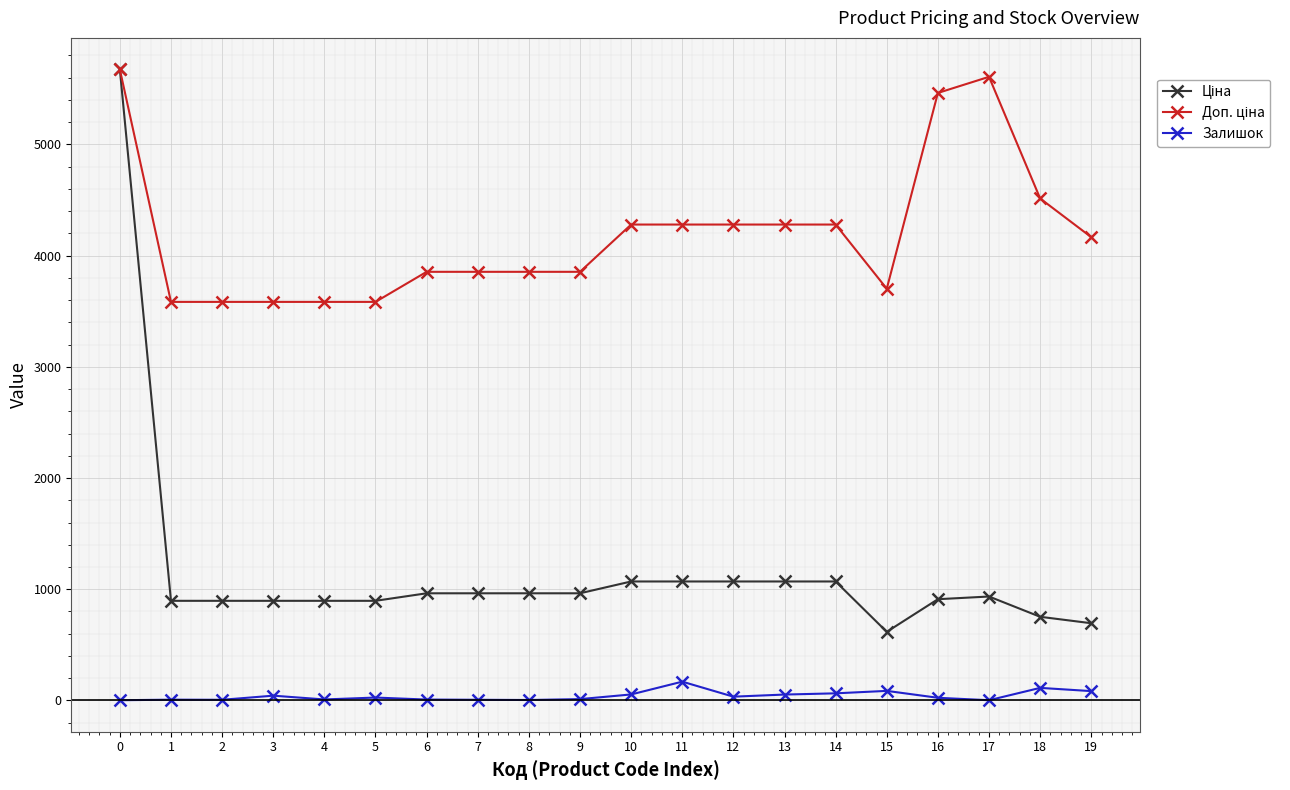

What is the maximum value for Залишок?

169.0